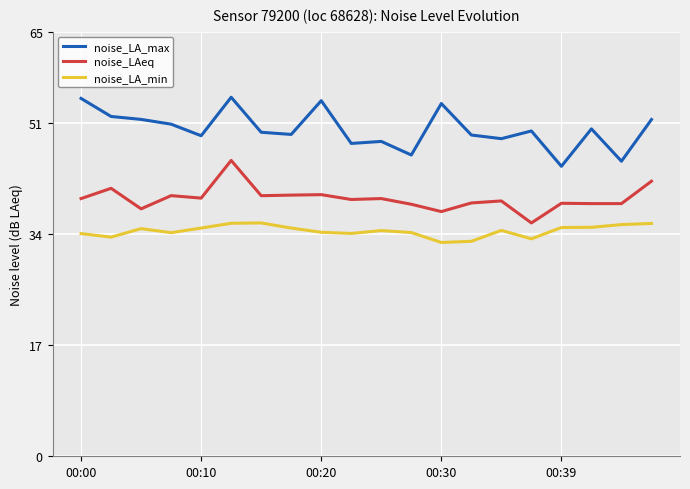

True or false: noise_LAeq and noise_LA_max intersect in this chart.

False